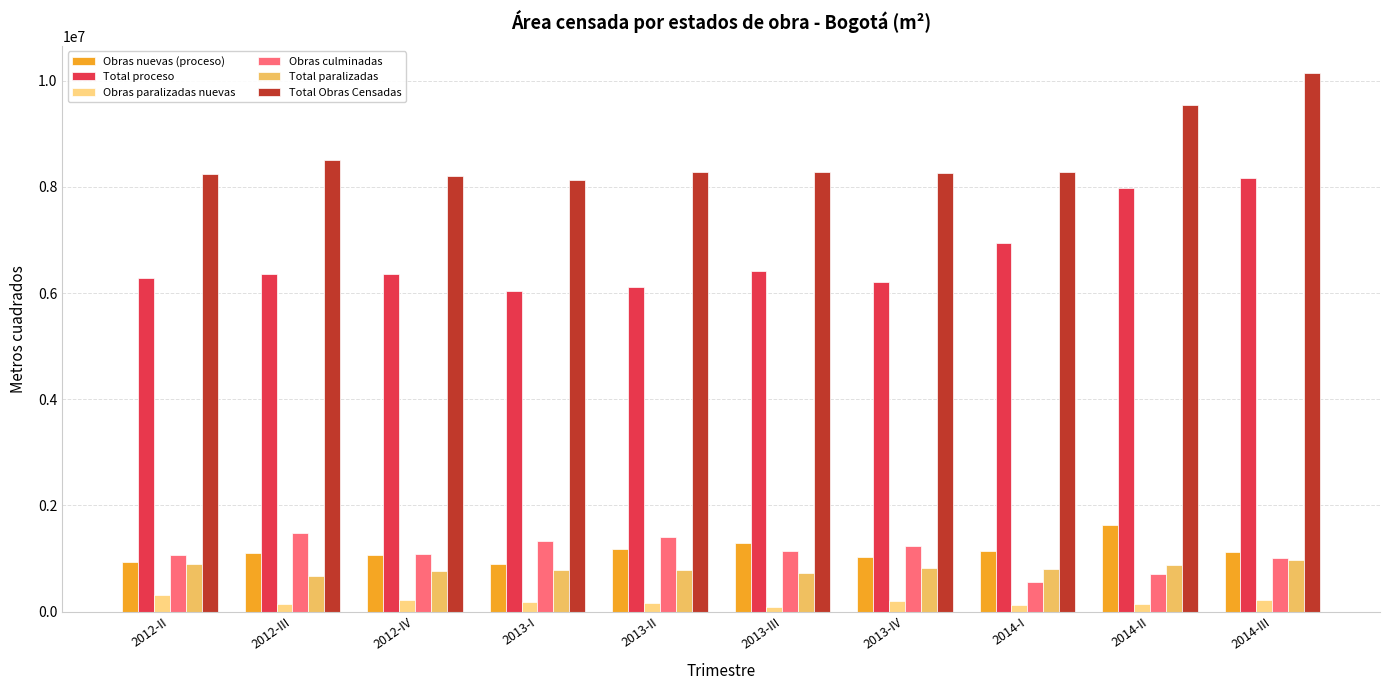

Which series has the largest total across all categories?

Total Obras Censadas